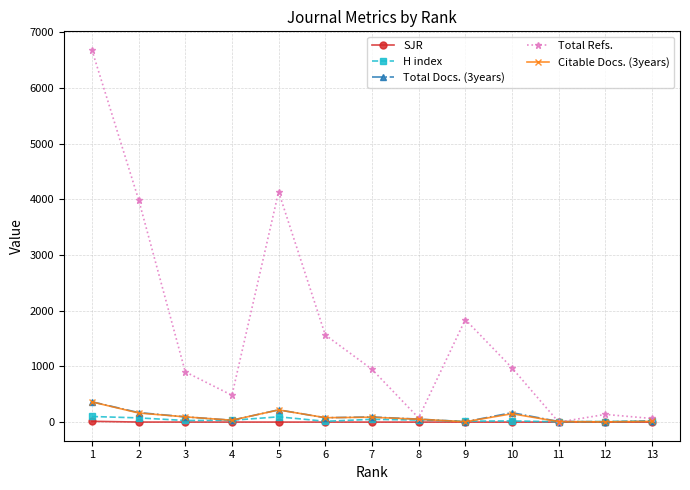

What is the average value of the Citable Docs. (3years) series?

98.2